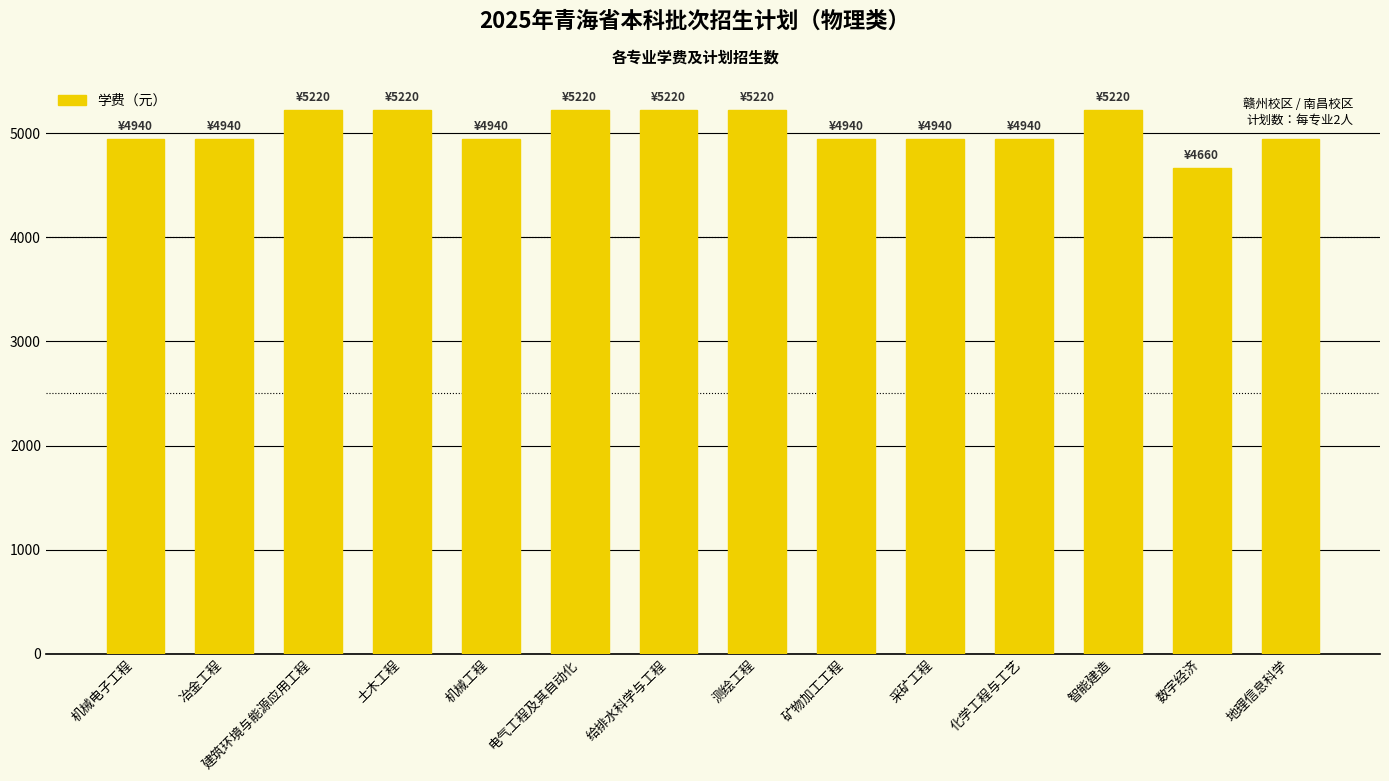

Which has a higher value, 化学工程与工艺 or 数字经济?

化学工程与工艺